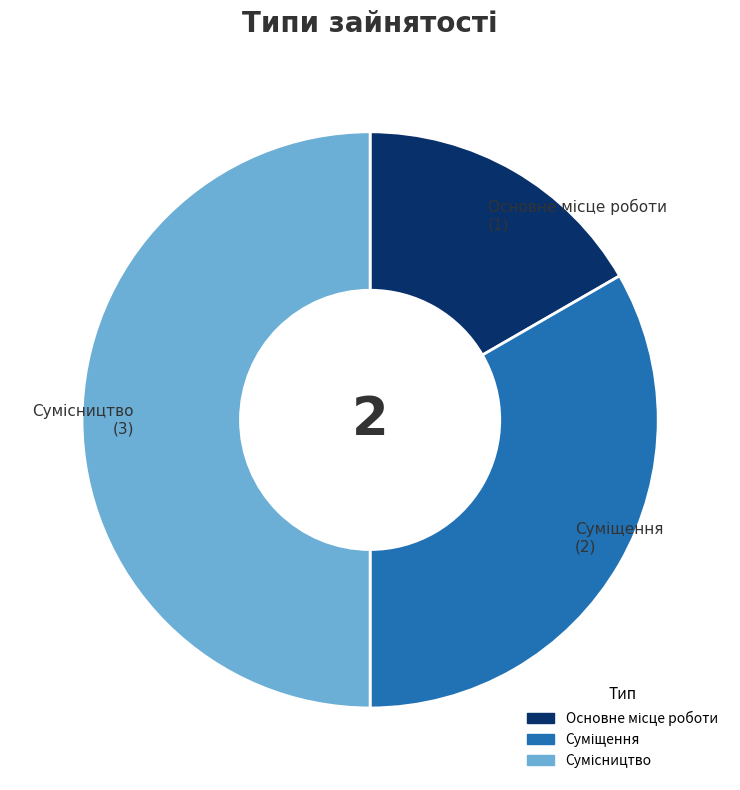

Count the number of slices in the pie.

3